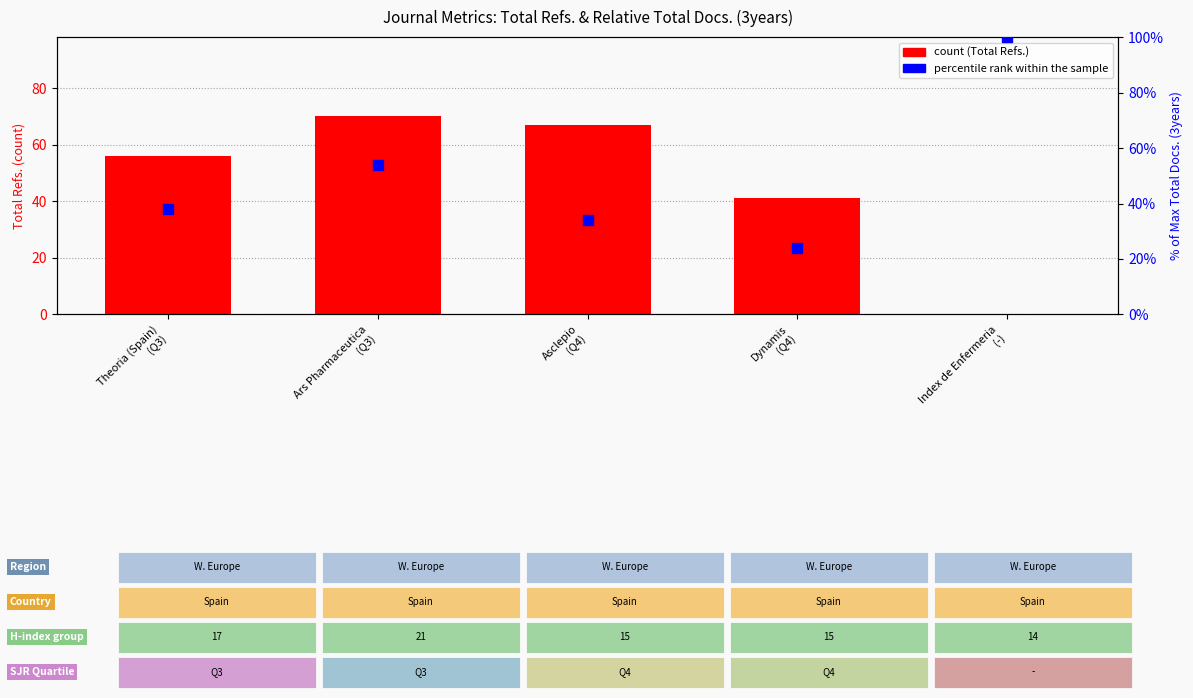

Is the value of Total Refs. (count) at Index de Enfermeria
(-) greater than the value of percentile rank within the sample at Index de Enfermeria
(-)?

No